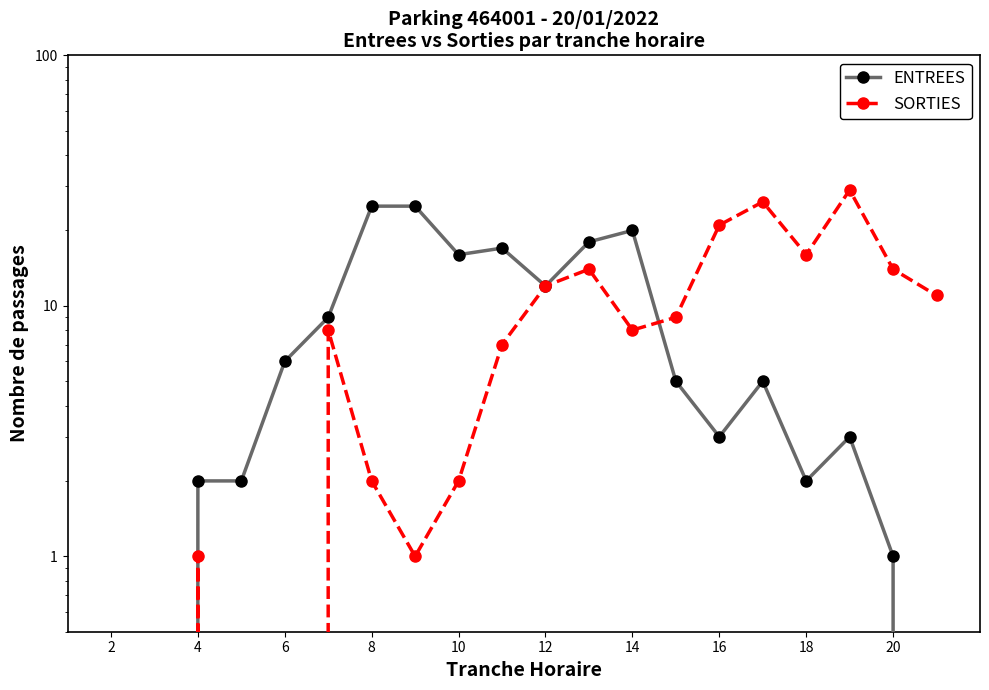

What is the difference between the second highest and minimum values in the ENTREES series?

25